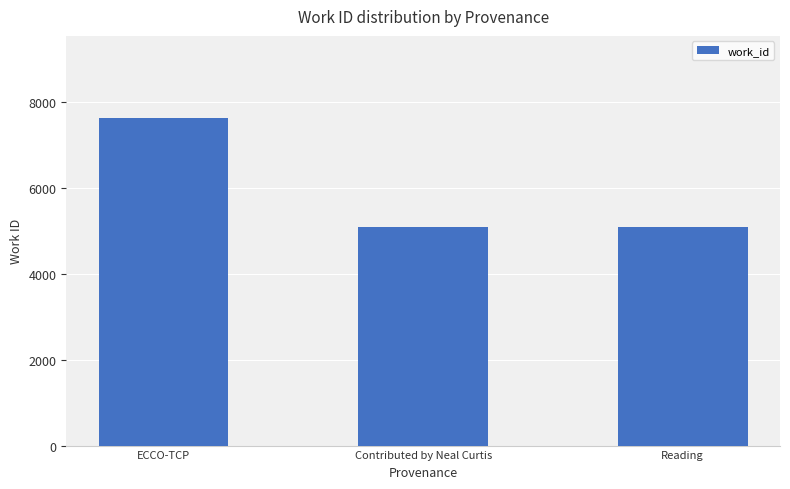

The chart shows a value of 8918 at Reading. True or false?

False